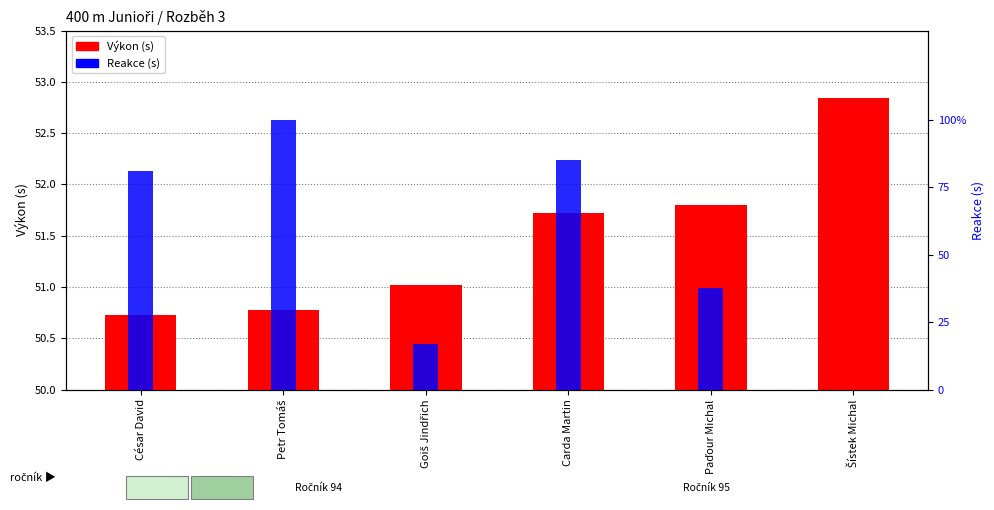

True or false: Výkon (s) has a value of 0.7 at Šístek Michal.

False